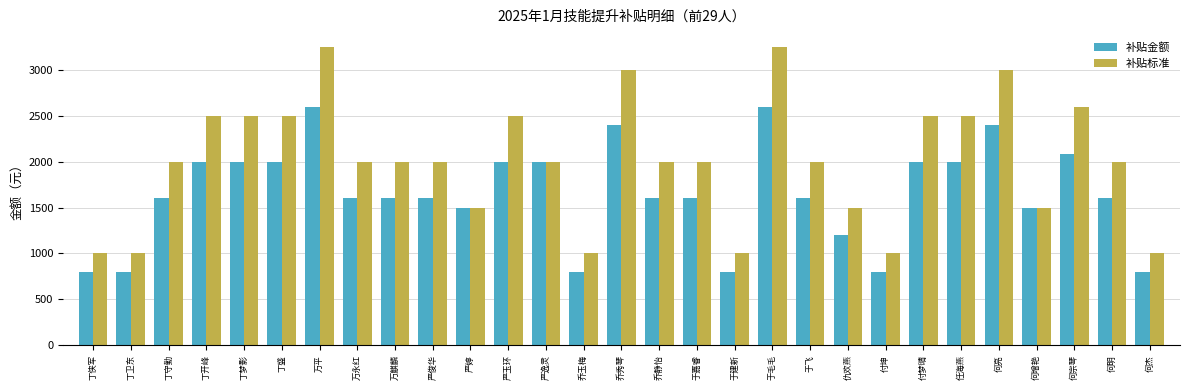

Which series has the widest spread of values?

补贴标准